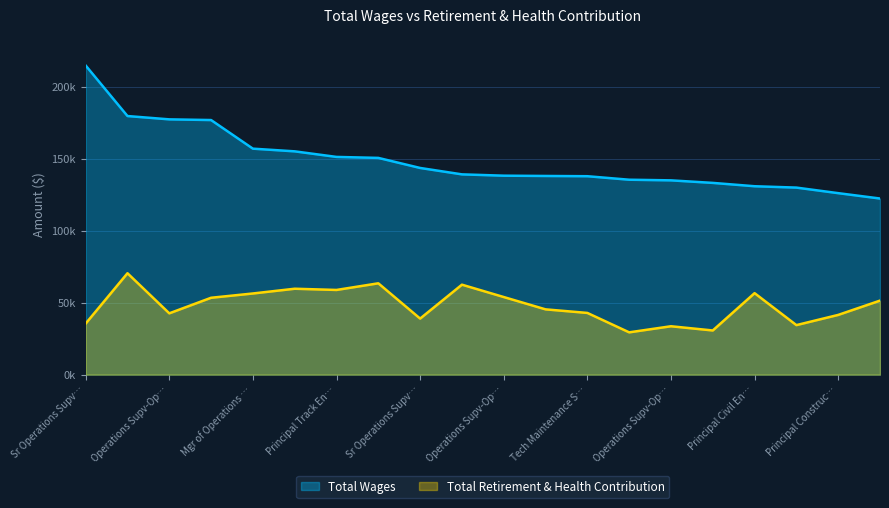

What is the total value across all series at Sr Operations Supv…?

250157